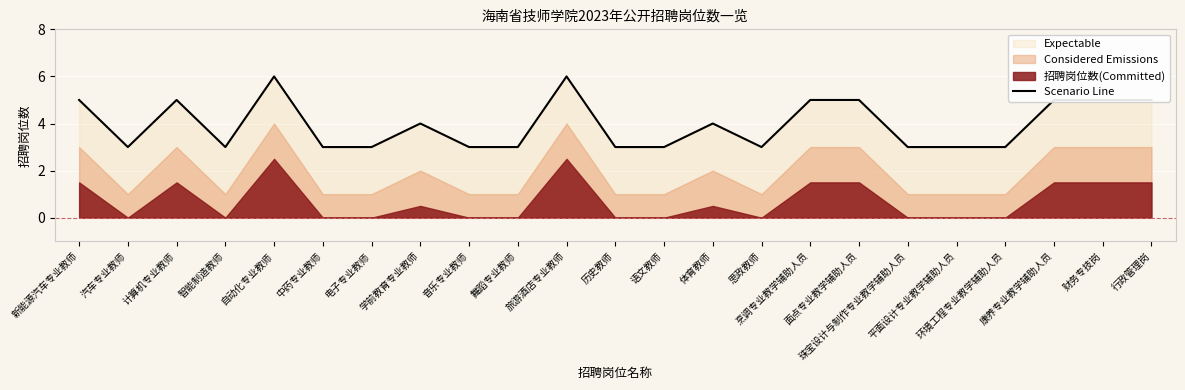

What is the lowest value of the Scenario Line series?

3